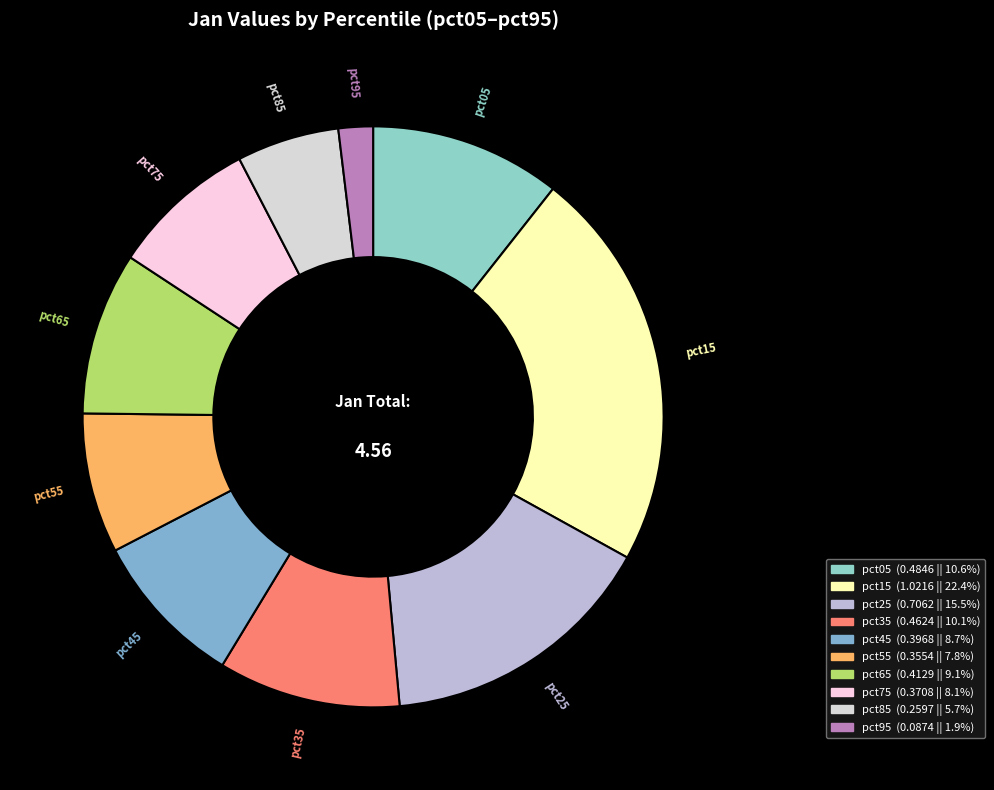

How many segments does this pie chart have?

10